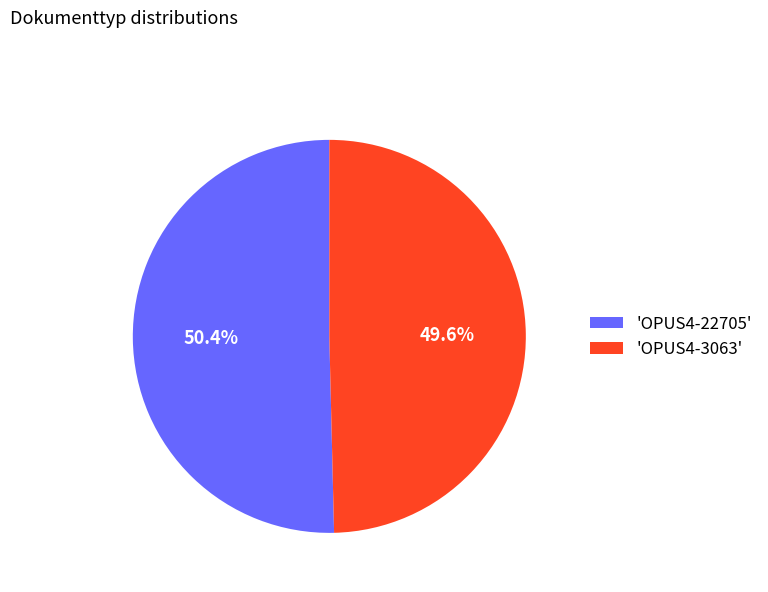

To the nearest percent, what is the difference between the largest and smallest slice percentages?

1%